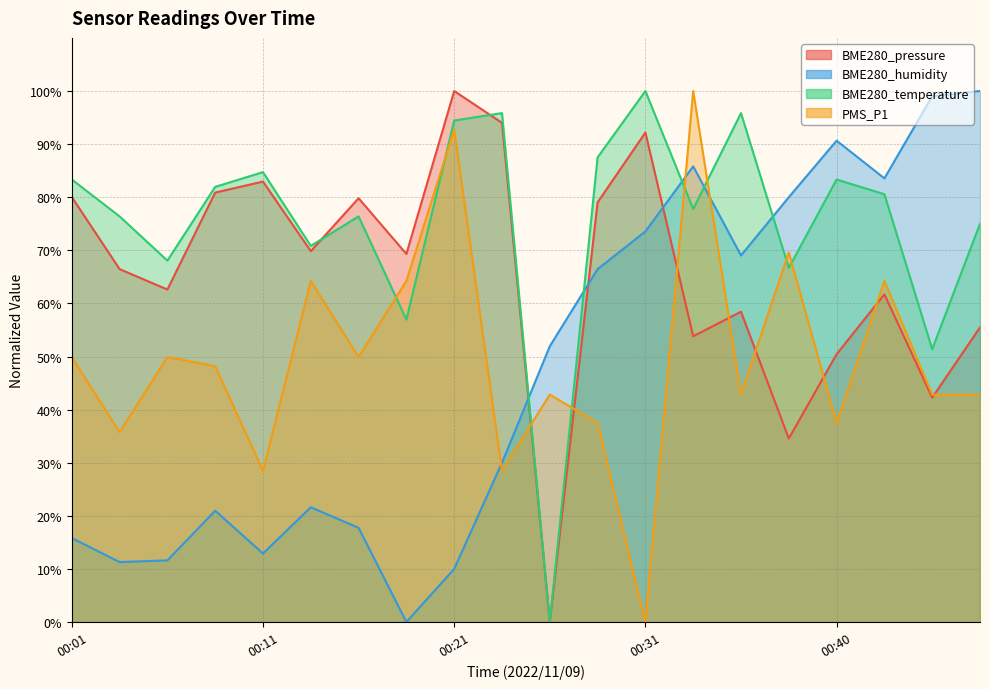

Which has a higher value, 00:03 or 00:01?

00:01